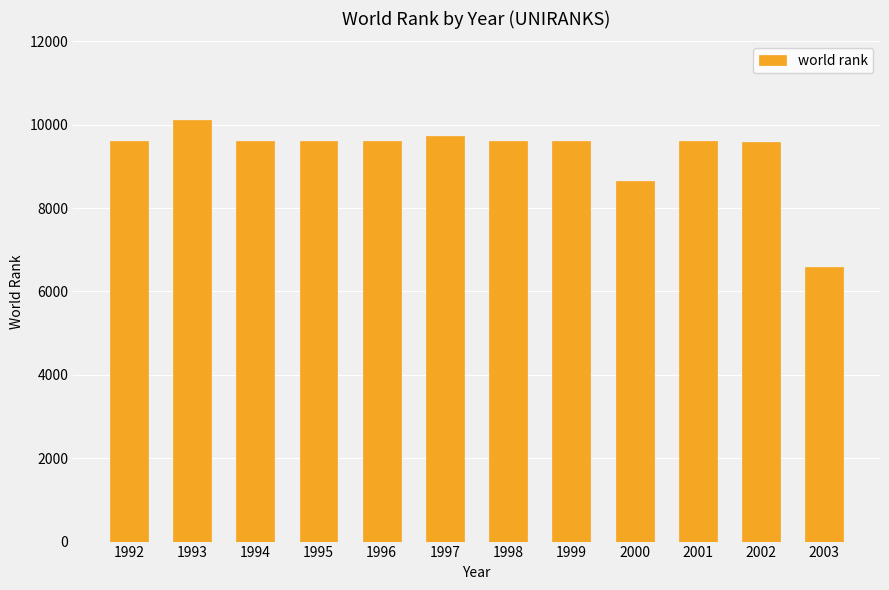

At which label is the value closest to 8354?

2000